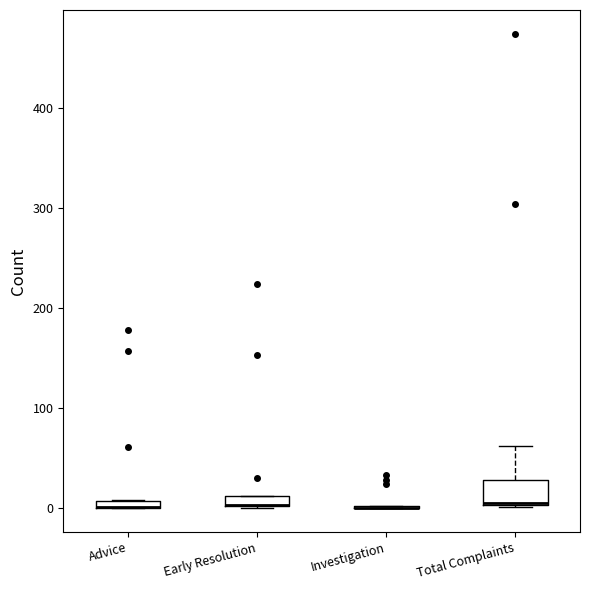

Where is the upper edge of the box for Advice on the y-axis? The values are not printed on the chart, so give them approximately, as read against the axis.

10